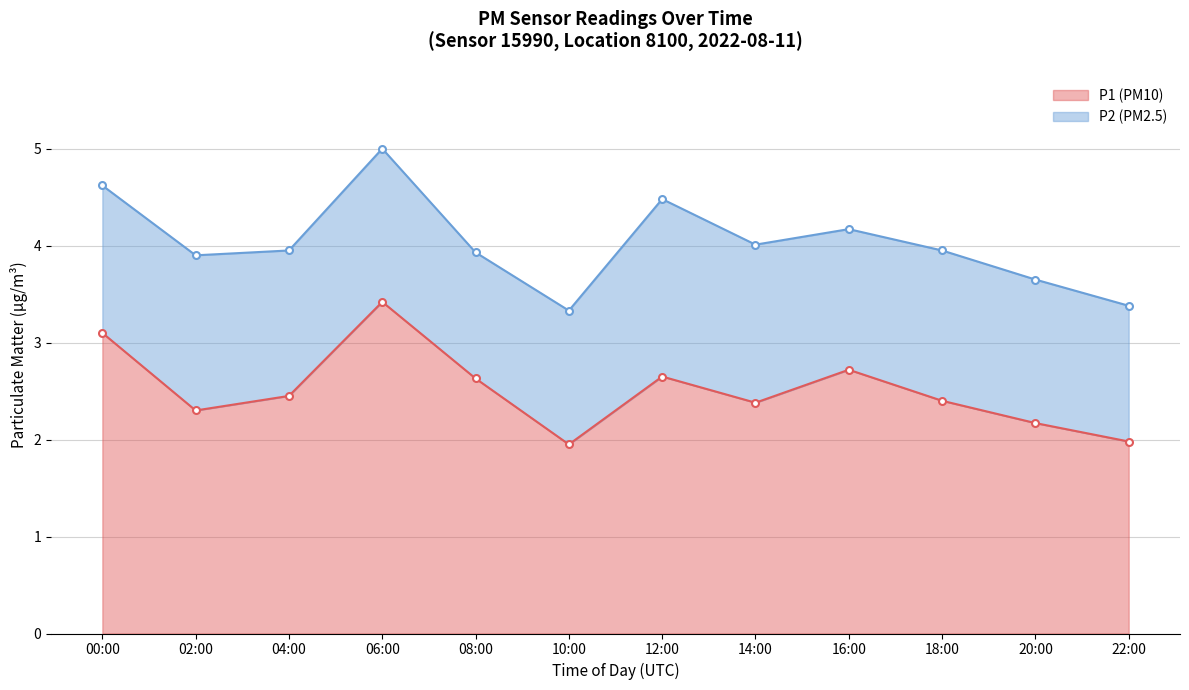

True or false: P1 (PM10) has a value of 4.0 at 12:00.

False